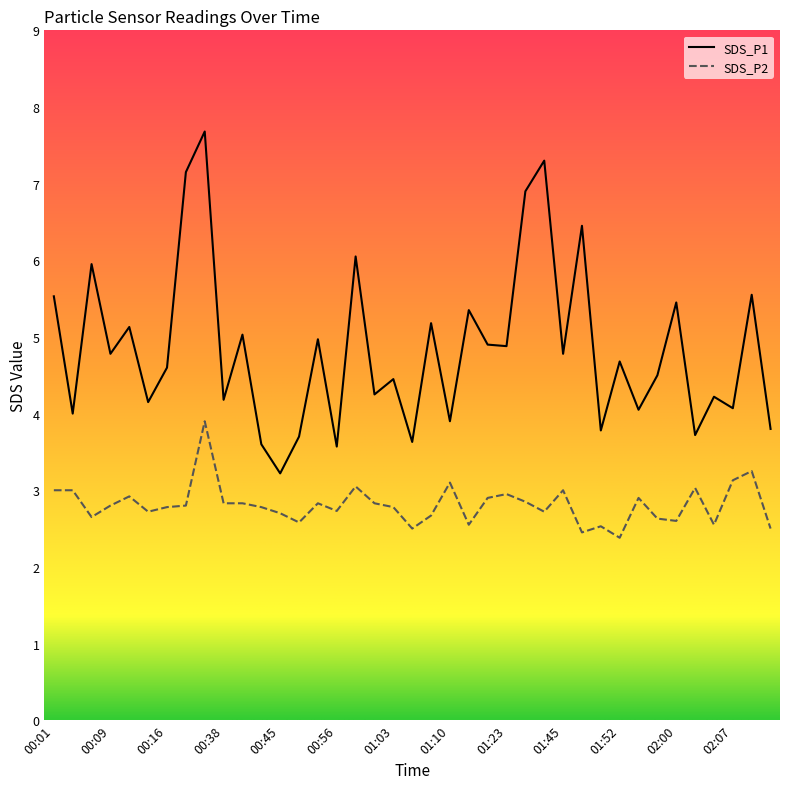

Rank the series by their average value, from lowest to highest.

SDS_P2, SDS_P1